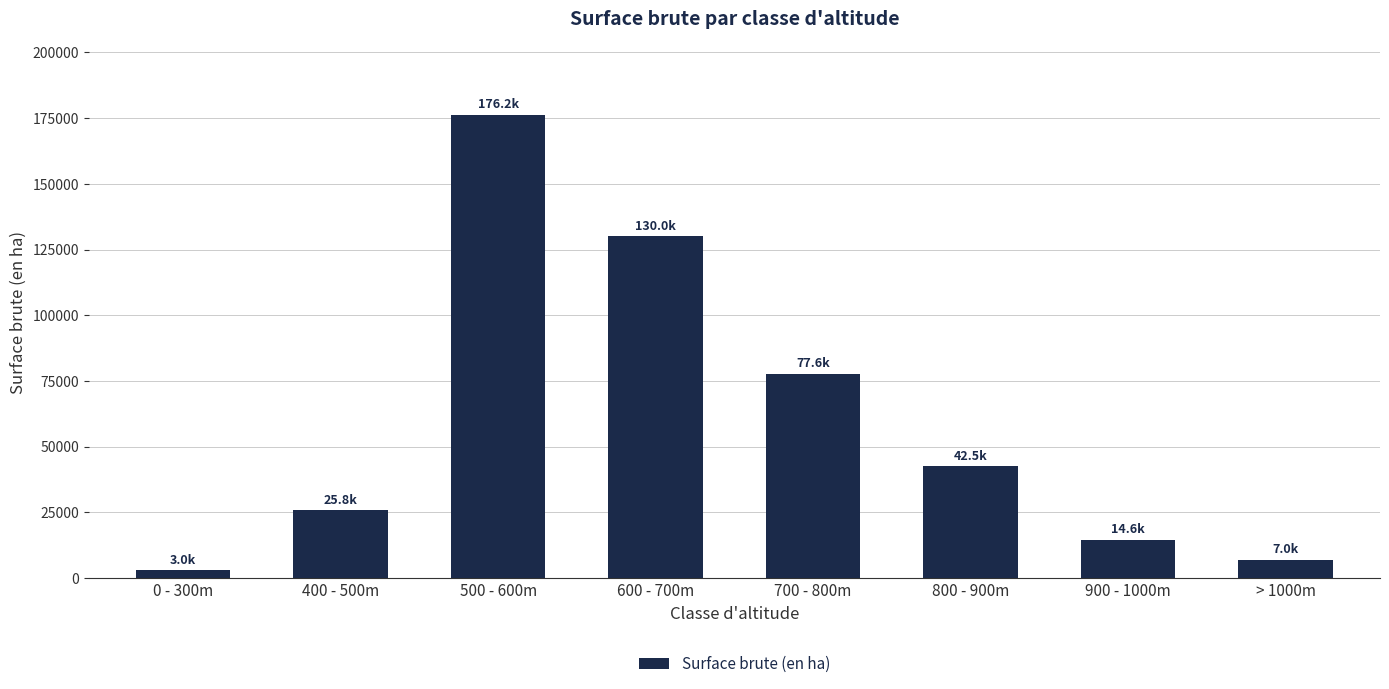

What is the label of the 8th bar from the left?

> 1000m